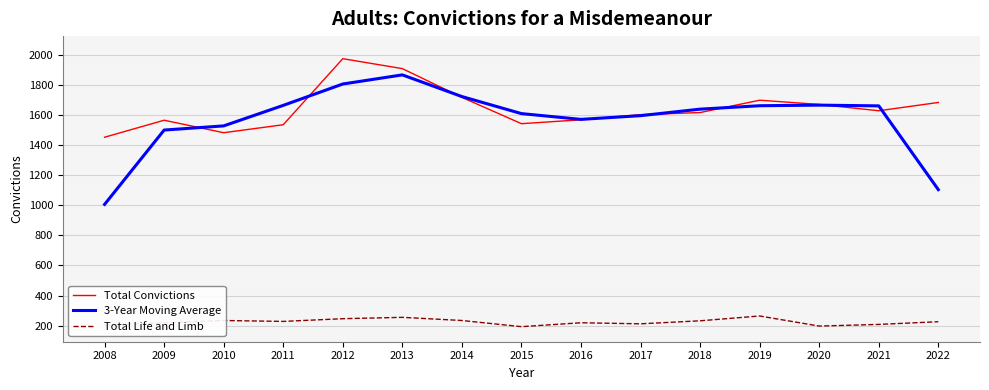

True or false: Total Life and Limb and 3-Year Moving Average cross at least once.

False